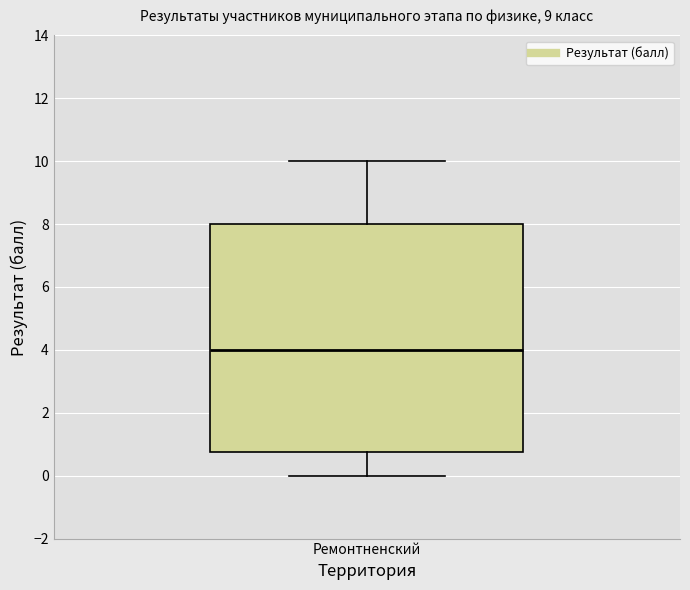

Where does the upper whisker of the box for Ремонтненский end on the y-axis? The values are not printed on the chart, so give them approximately, as read against the axis.

10.0